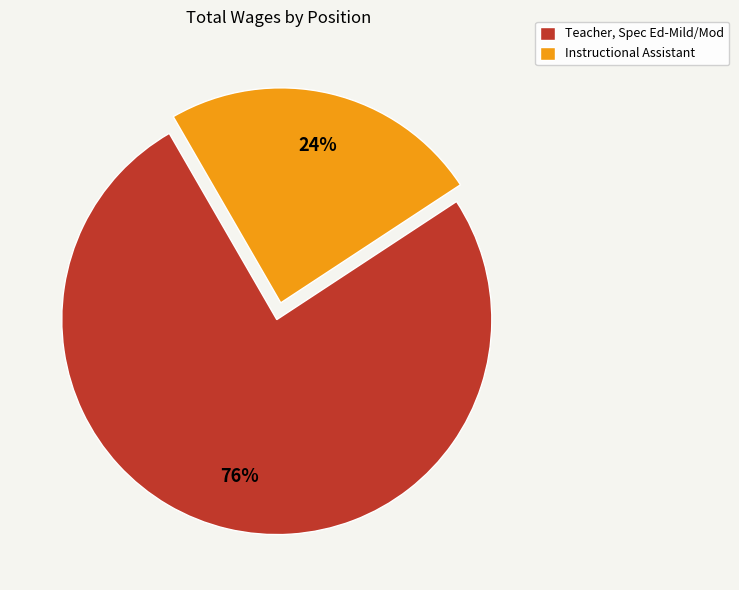

Which has a higher value, Instructional Assistant or Teacher, Spec Ed-Mild/Mod?

Teacher, Spec Ed-Mild/Mod